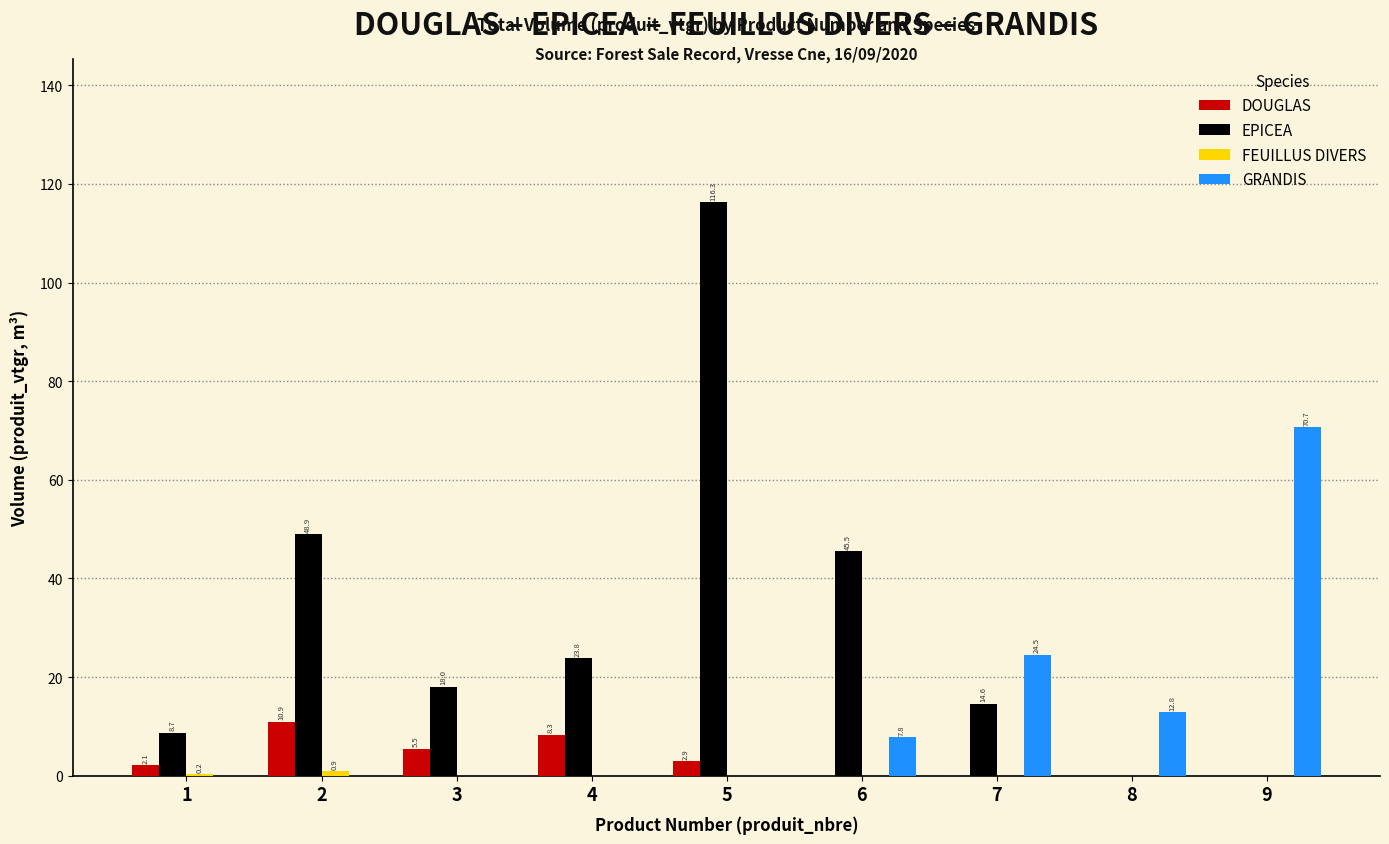

At which category is the sum across all series the highest?

5